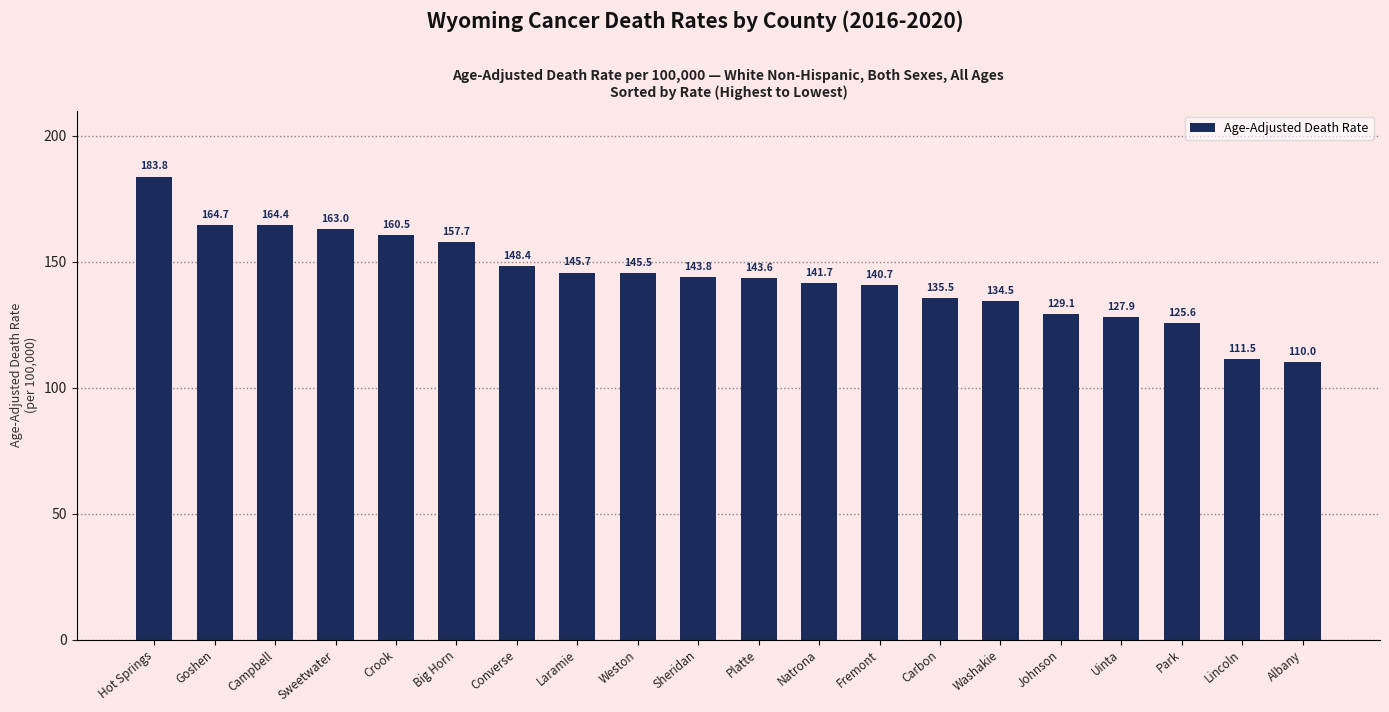

At which label is the value closest to 146?

Laramie